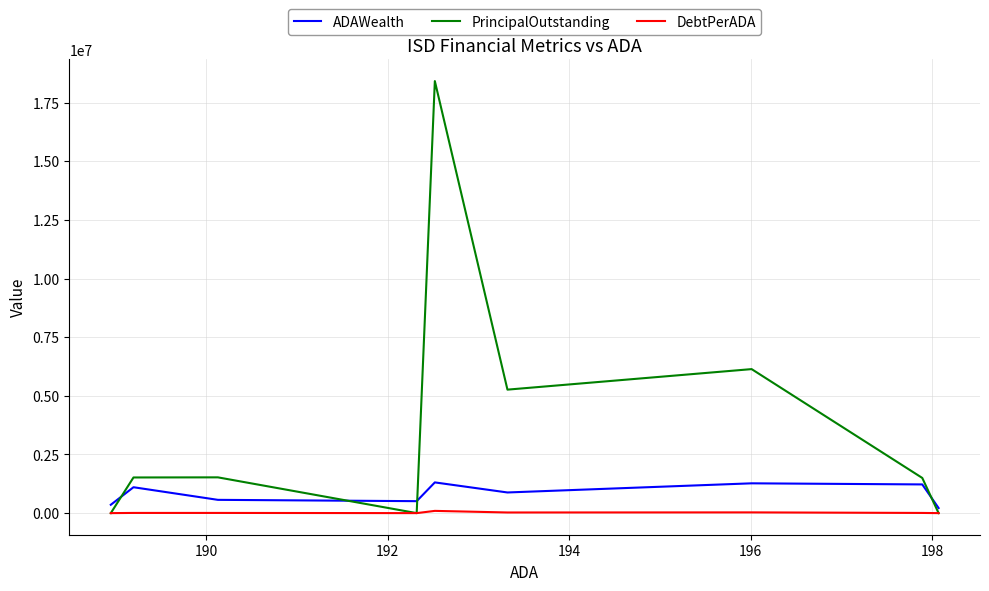

At how many categories does at least one series exceed 13088234?

1